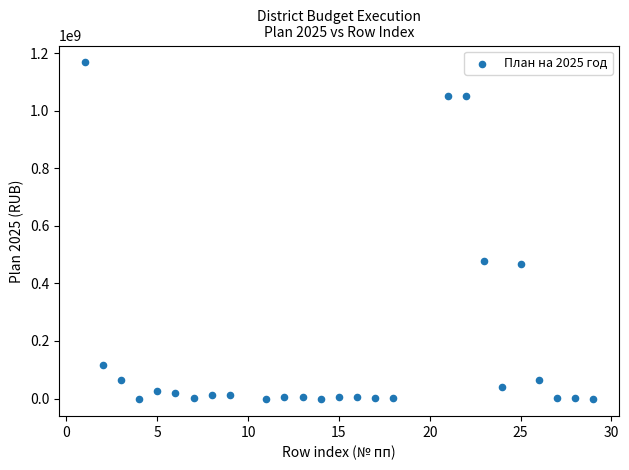

What is the range of X values (max minus min)?

28.0